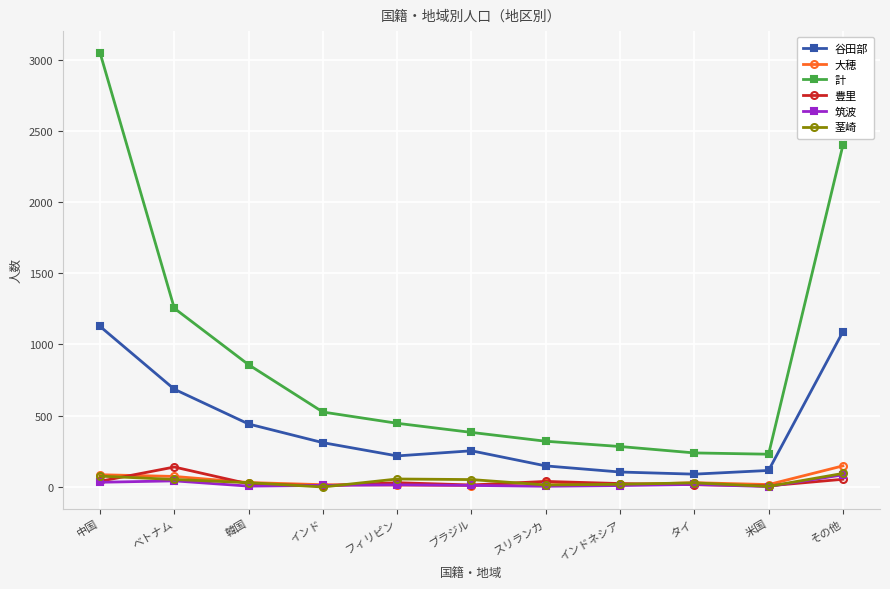

At which label is 谷田部 closest to 608?

ベトナム